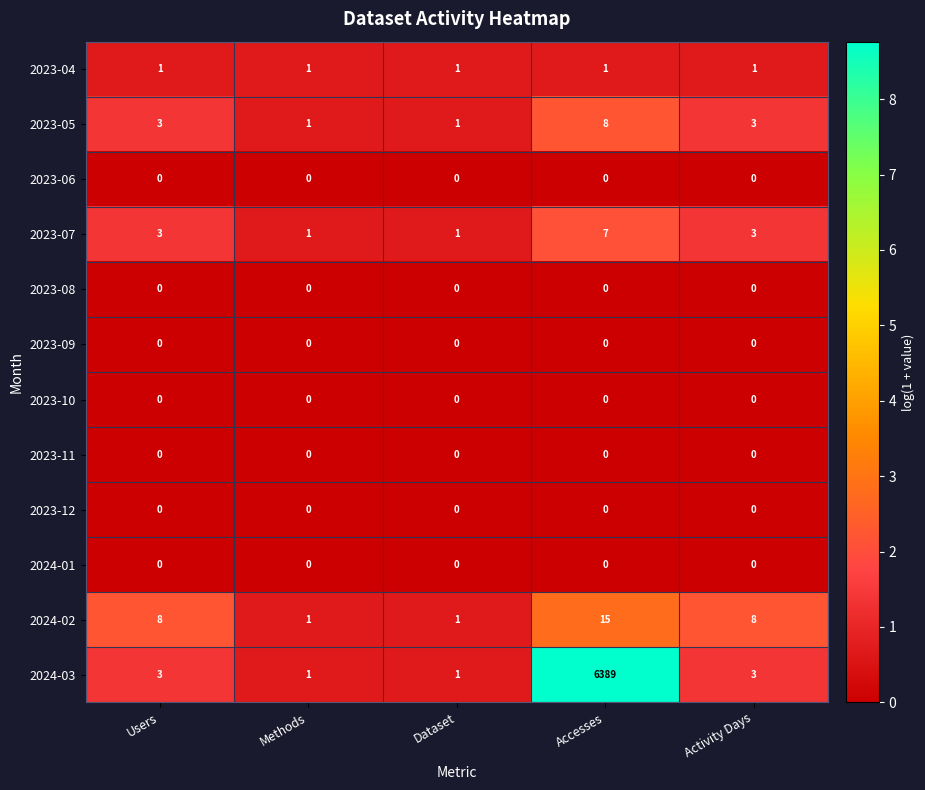

The 2023-11 series shows 0 at Accesses. True or false?

True